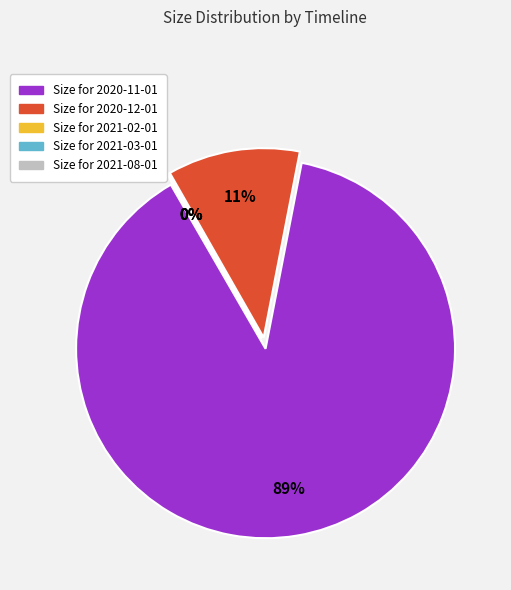

To the nearest percent, what is the difference between the largest and smallest slice percentages?

89%